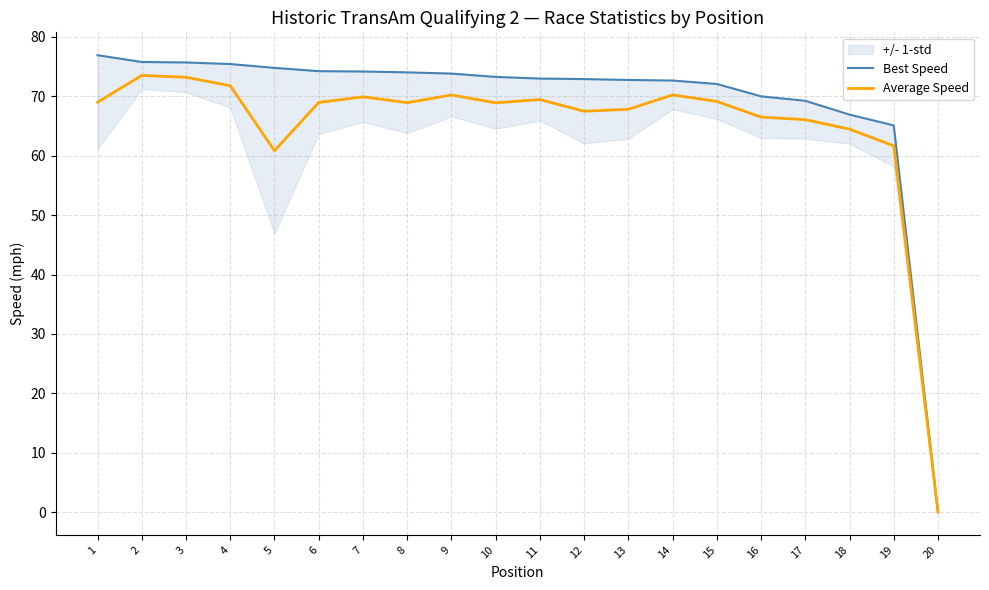

The value of Average Speed at 13 is 96.9. True or false?

False